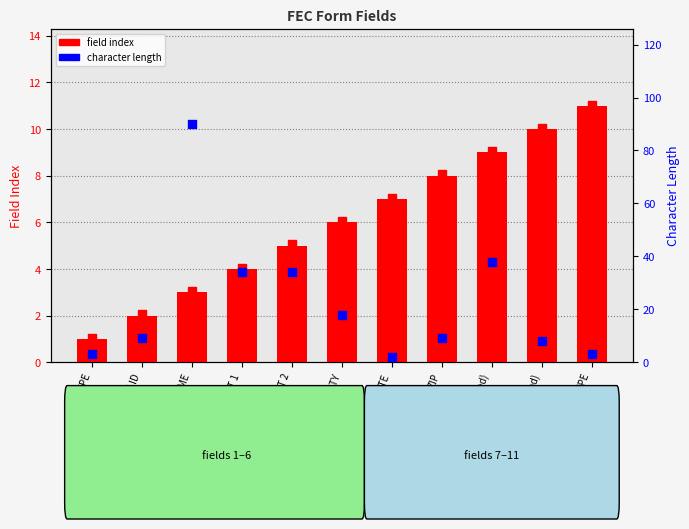

Which series has the largest total across all categories?

character length